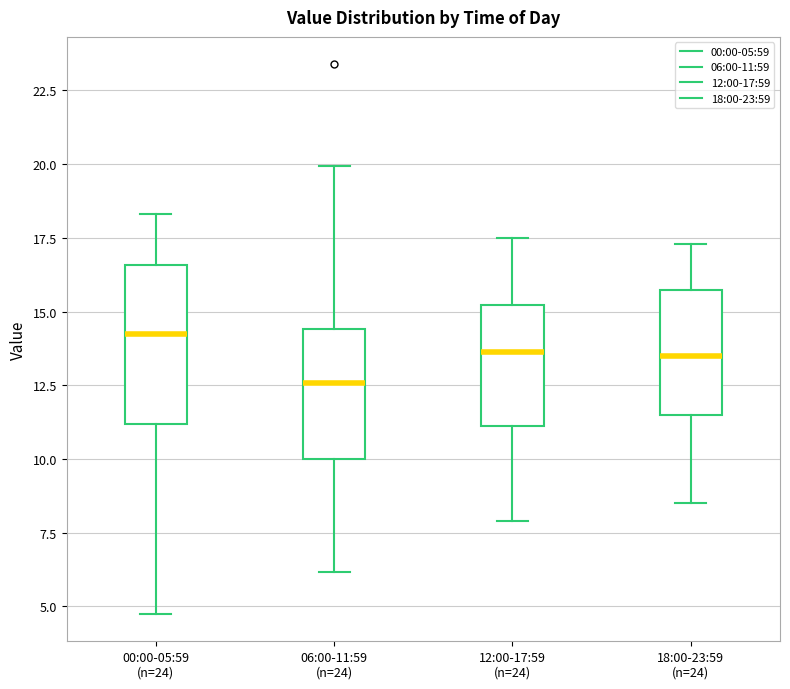

Reading left to right, read every box against the y-axis: the position of its median line, the range the box covers, and the ends of its whiskers. The values are not printed on the chart, so give them approximately, as read against the axis.

00:00-05:59 (n=24): median 14.5, box 11.0 to 16.5, whiskers 5.0 to 18.5
06:00-11:59 (n=24): median 12.5, box 10.0 to 14.5, whiskers 6.0 to 20.0
12:00-17:59 (n=24): median 13.5, box 11.0 to 15.0, whiskers 8.0 to 17.5
18:00-23:59 (n=24): median 13.5, box 11.5 to 15.5, whiskers 8.5 to 17.5